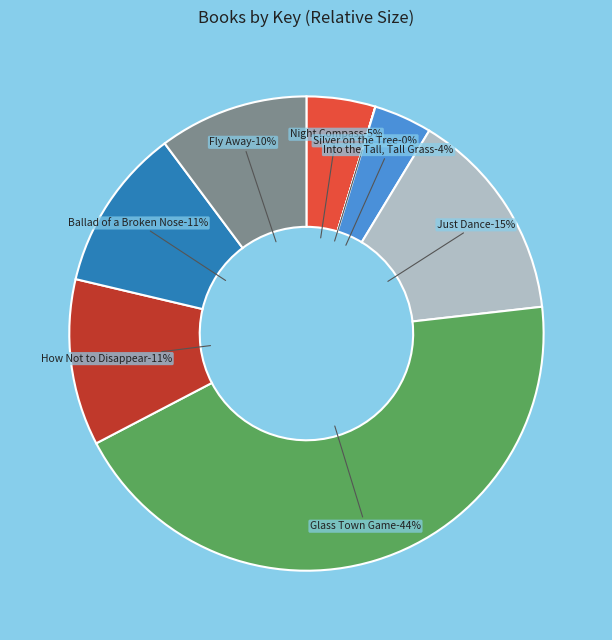

Which slice is the largest?

Glass Town Game